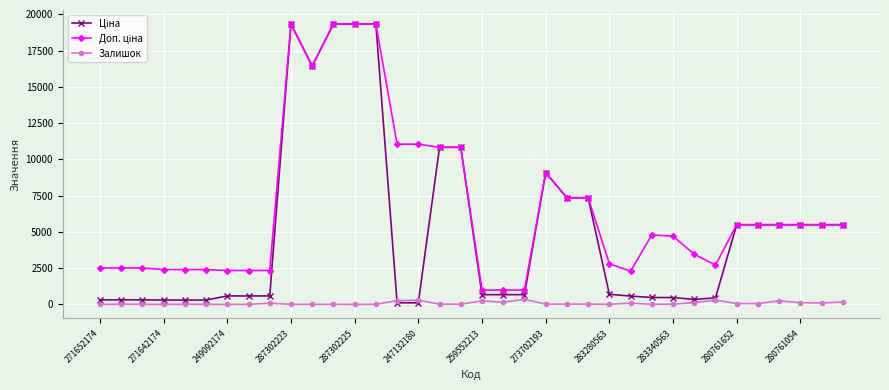

What is the total value across all series at 249092174?

2924.6